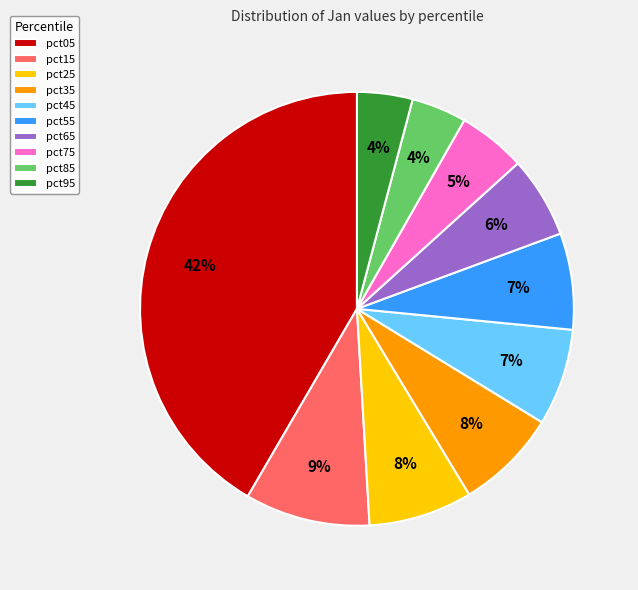

Do pct65 and pct75 together represent more than half of the pie?

No